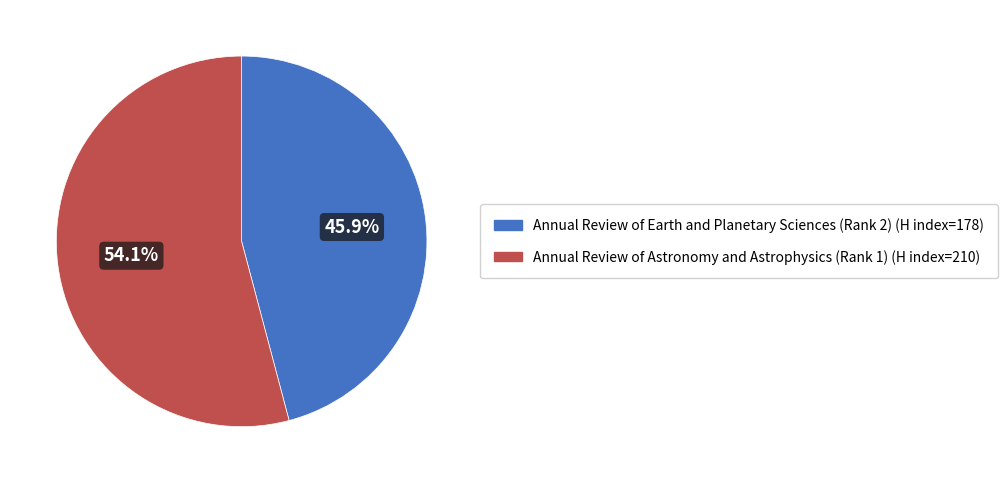

To the nearest percent, what is the combined percentage of Annual Review of Earth and Planetary Sciences (Rank 2) and Annual Review of Astronomy and Astrophysics (Rank 1)?

100%